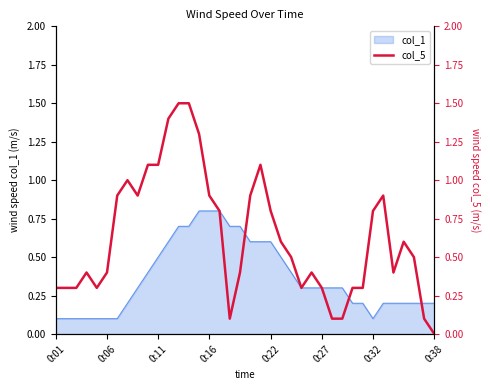

True or false: col_1 has a value of 0.1 at 0:32.

True